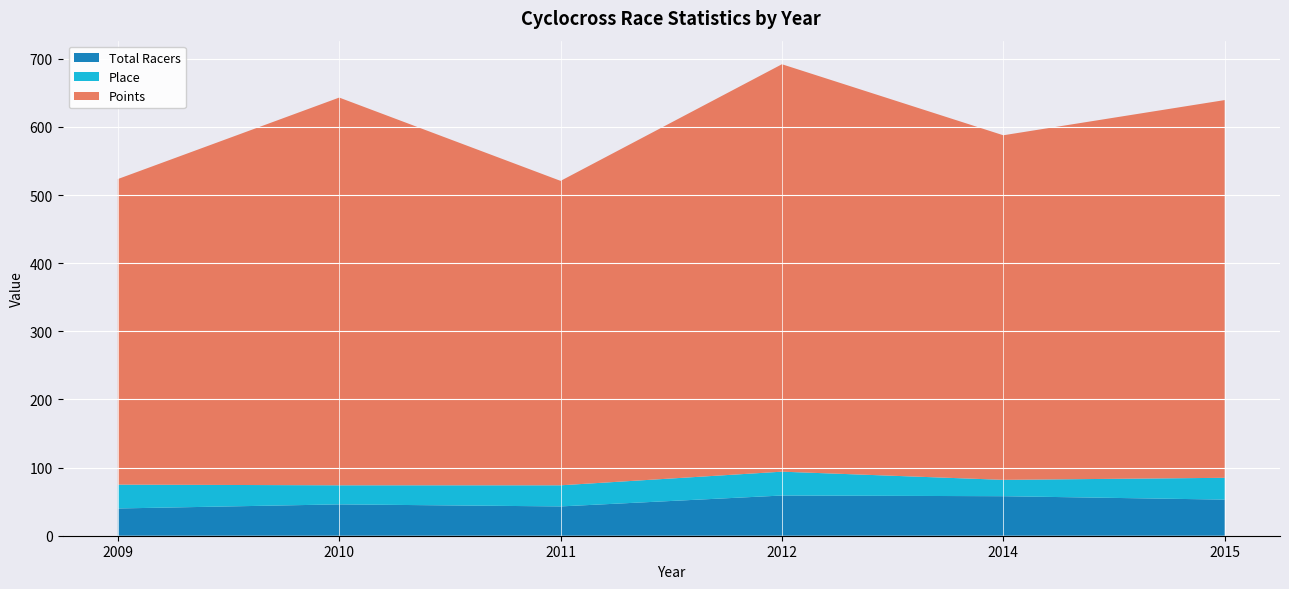

Reading left to right, transcribe all the data shown in this chart.

Total Racers: 2009=40.0	2010=46.0	2011=43.0	2012=59.0	2014=58.0	2015=53.0
Place: 2009=35.0	2010=28.0	2011=31.0	2012=35.0	2014=24.0	2015=32.0
Points: 2009=448.5	2010=569.0	2011=446.8	2012=598.0	2014=505.7	2015=554.4